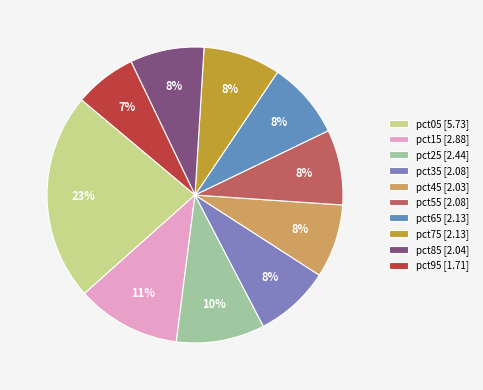

Rank the categories by value from highest to lowest.

pct05, pct15, pct25, pct75, pct65, pct35, pct55, pct85, pct45, pct95